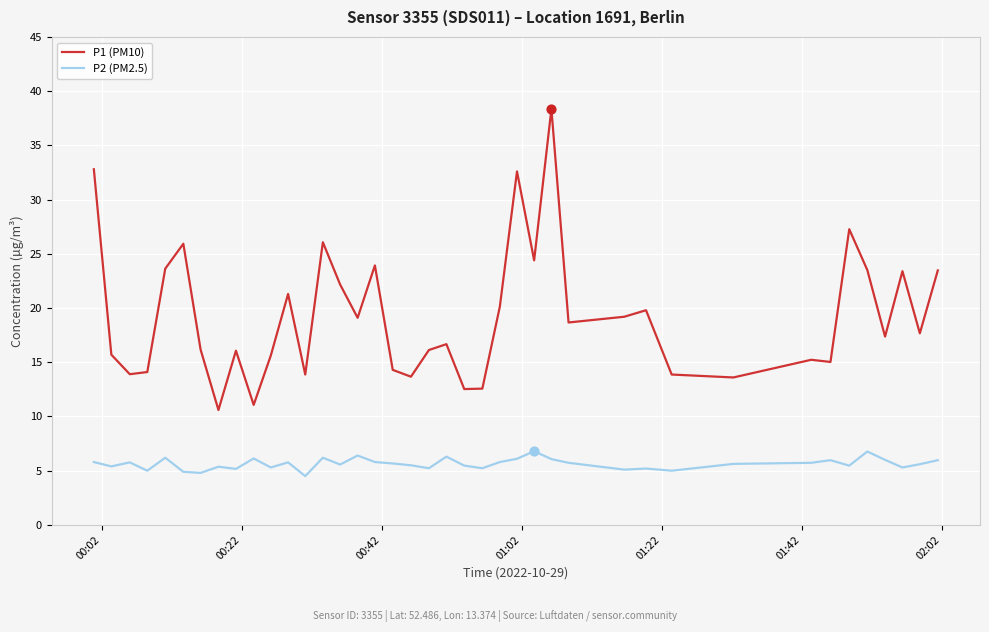

Which series has the largest total across all categories?

P1 (PM10)